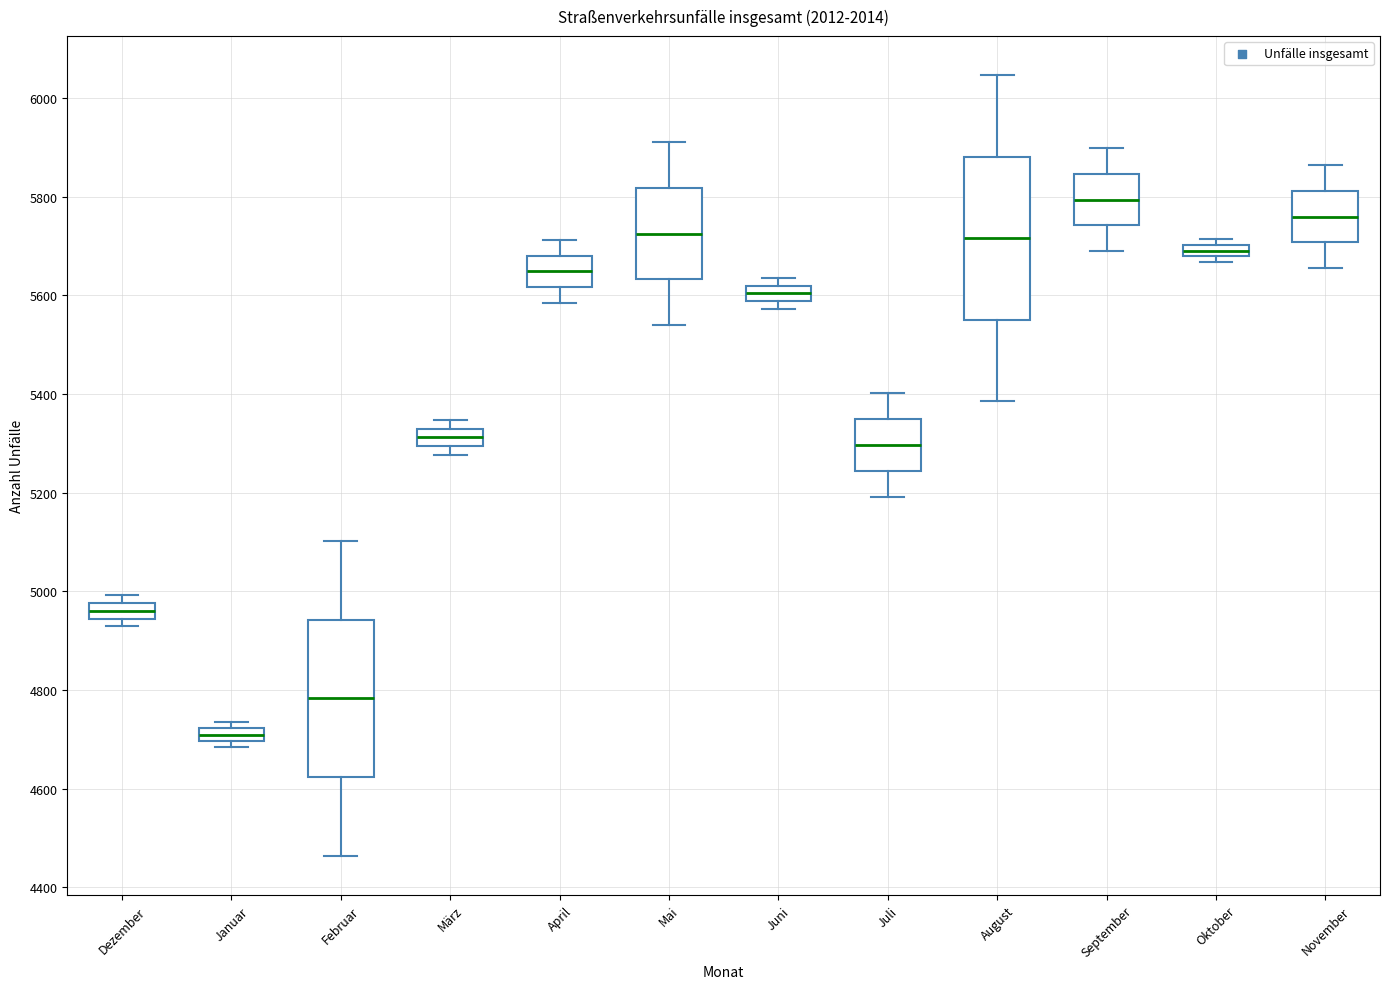

Which box's median line is the lowest?

Januar